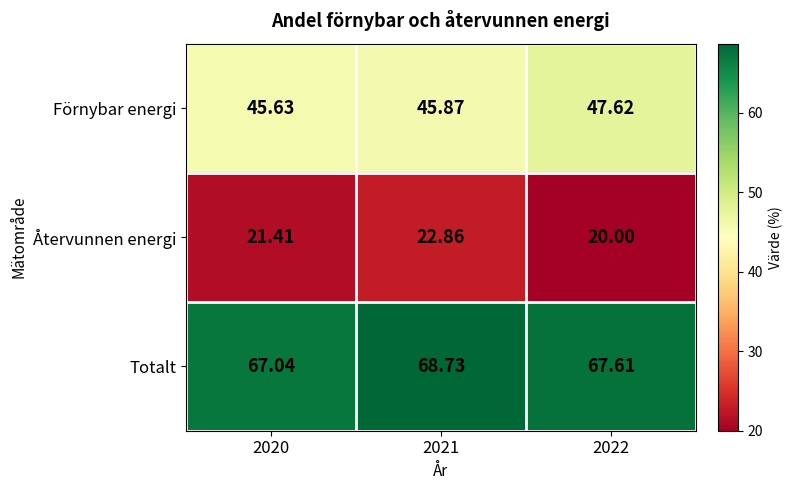

How many series are shown in this chart?

3